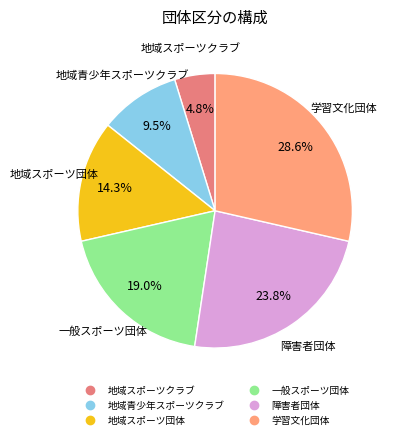

Which category has the biggest portion of the pie?

学習文化団体